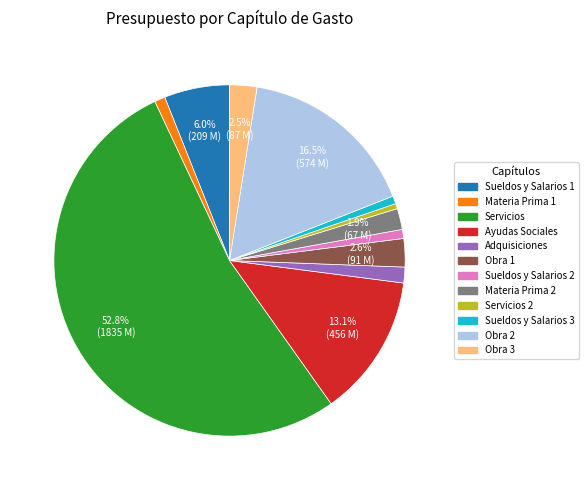

Does any single category account for the majority?

Yes